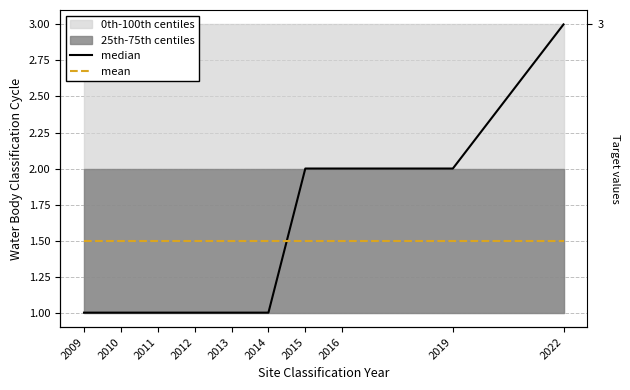

What is the total value across all series at 2013?

2.5